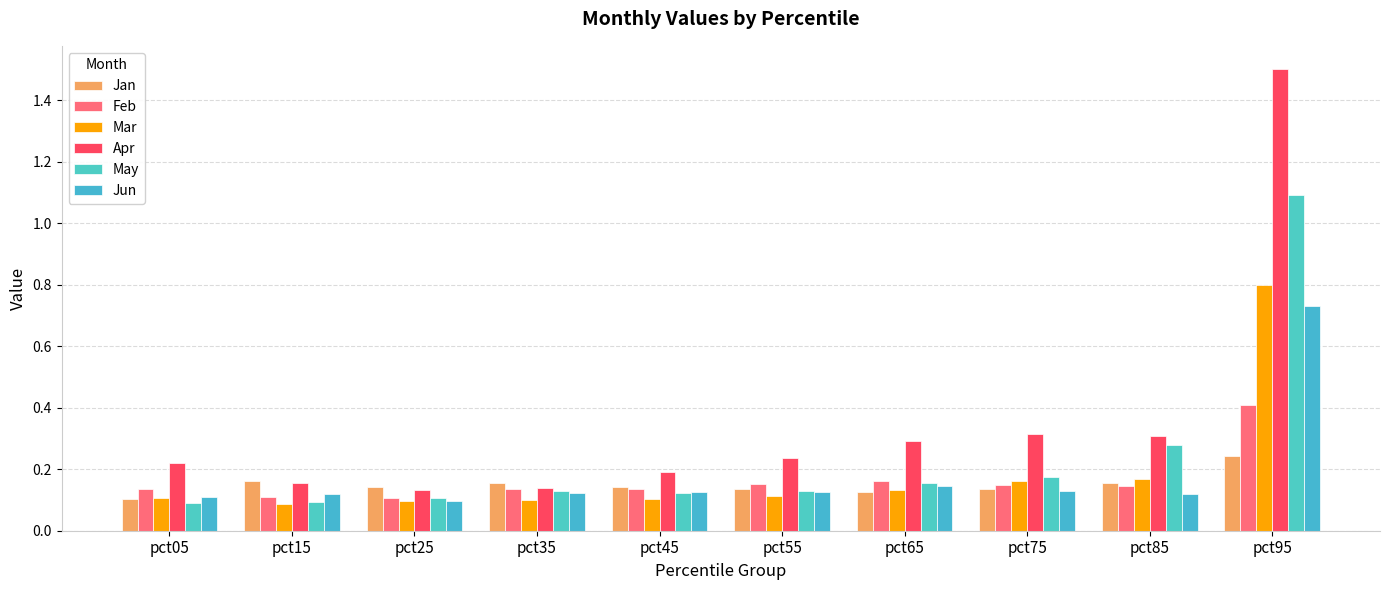

Where is Jun nearest to the value 0?

pct25